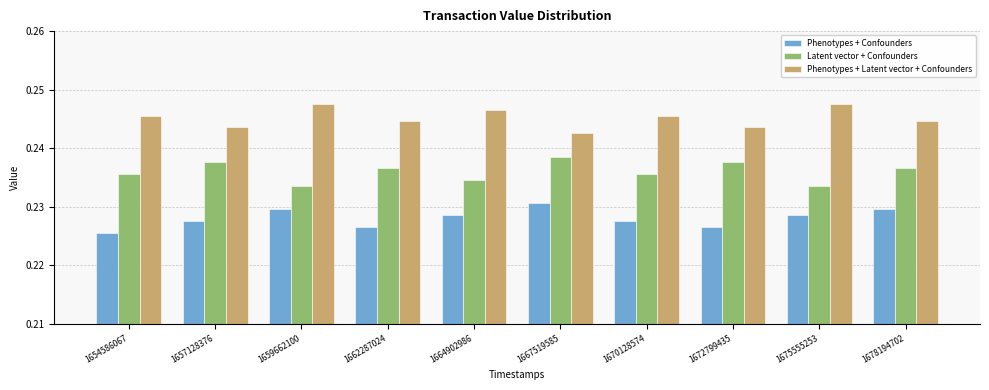

Rank the series by their average value, from highest to lowest.

Phenotypes + Latent vector + Confounders, Latent vector + Confounders, Phenotypes + Confounders